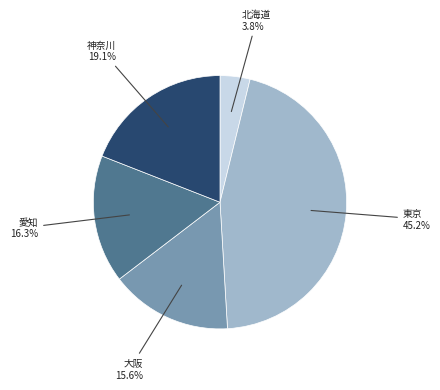

Is there a majority slice in this chart?

No